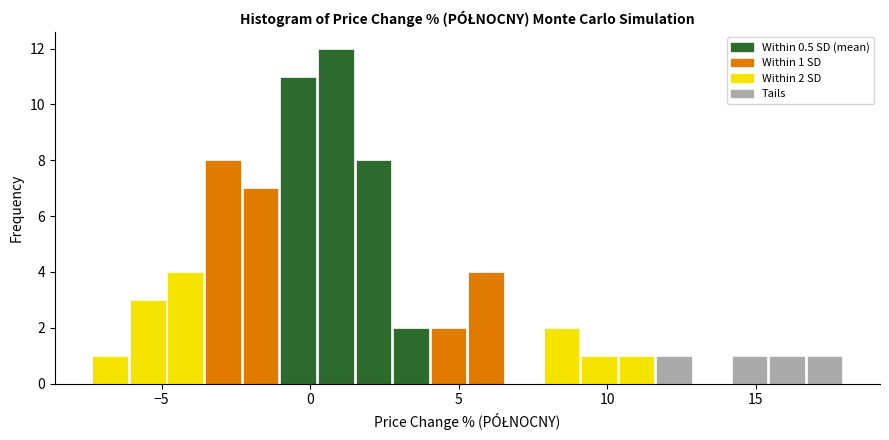

Read against the x-axis, roughly where is the centre of the tallest bar?

1.0